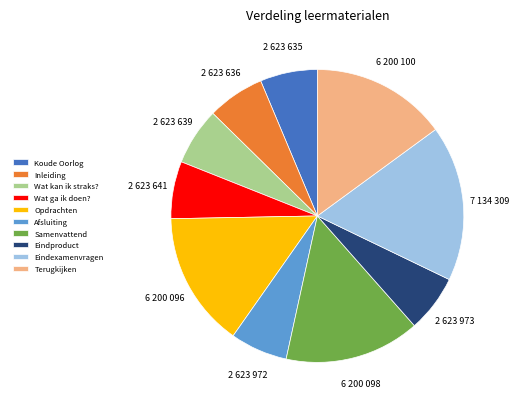

How many segments does this pie chart have?

10